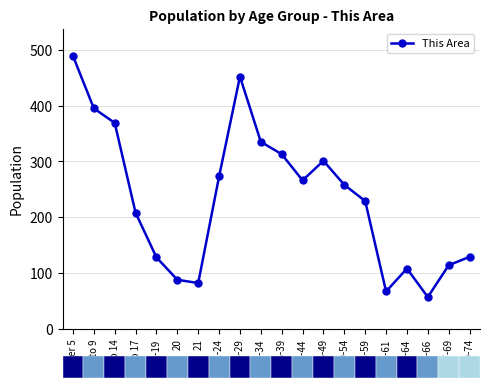

Which label corresponds to the smallest value in the chart?

65-66